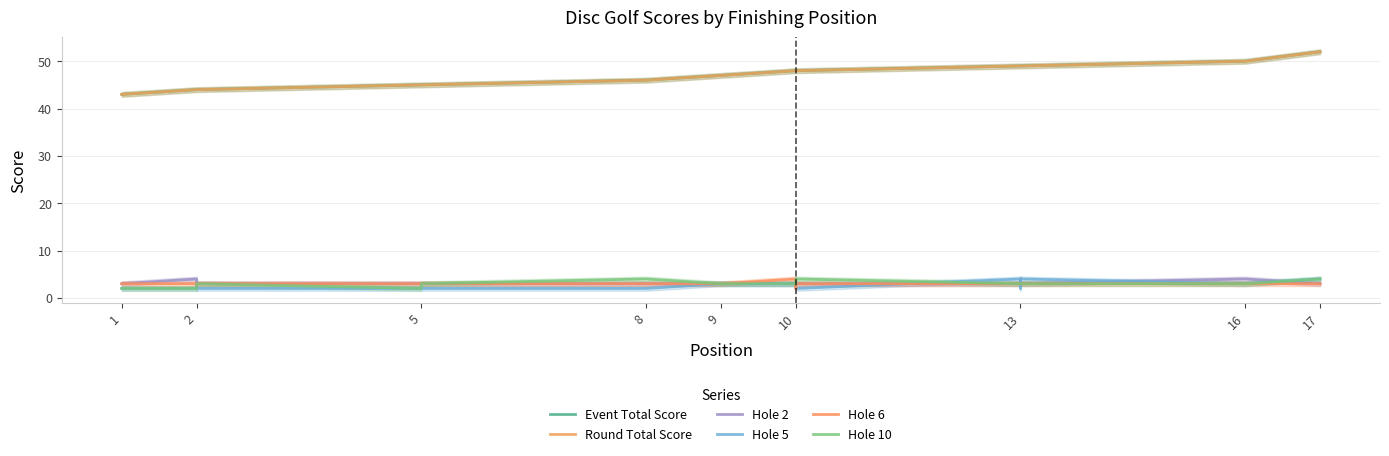

Which series has the largest total across all categories?

Event Total Score